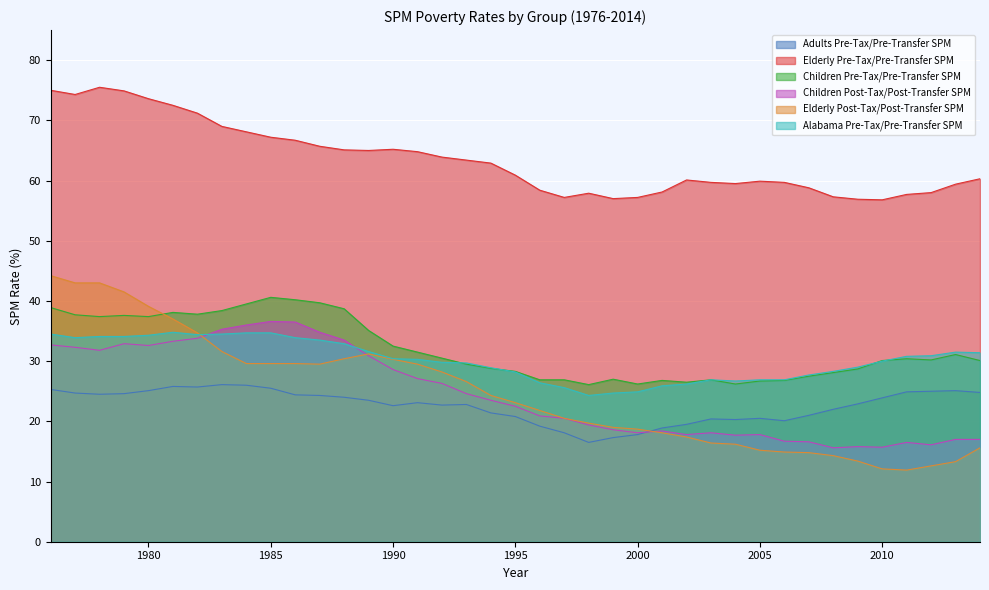

What is the difference between the Children Post-Tax/Post-Transfer SPM values at 2012 and 1996?

4.8